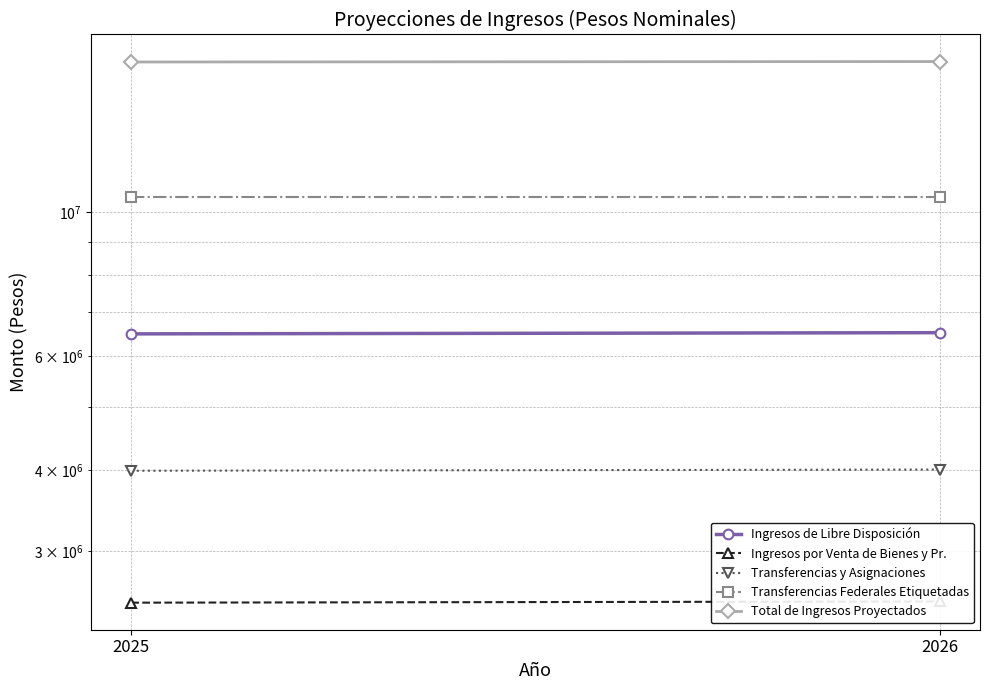

What is the average value of the Total de Ingresos Proyectados series?

17051329.5